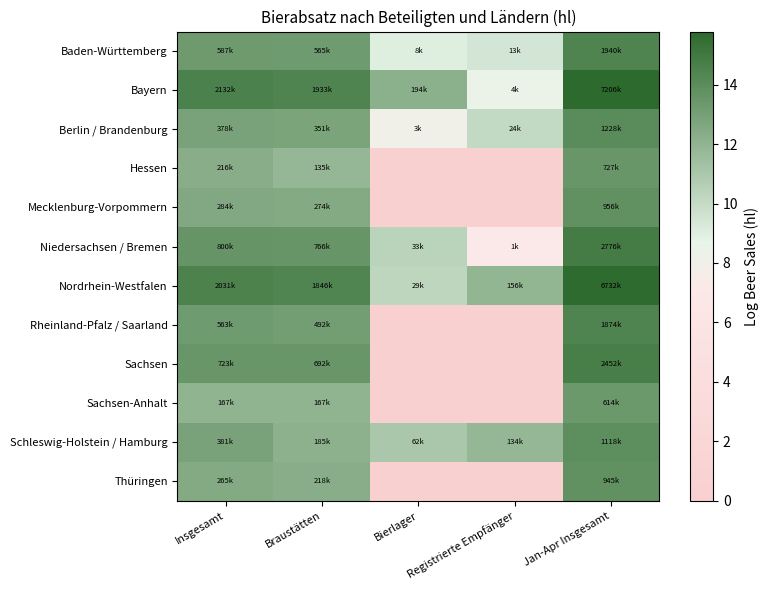

What is the greatest value displayed?

15.8